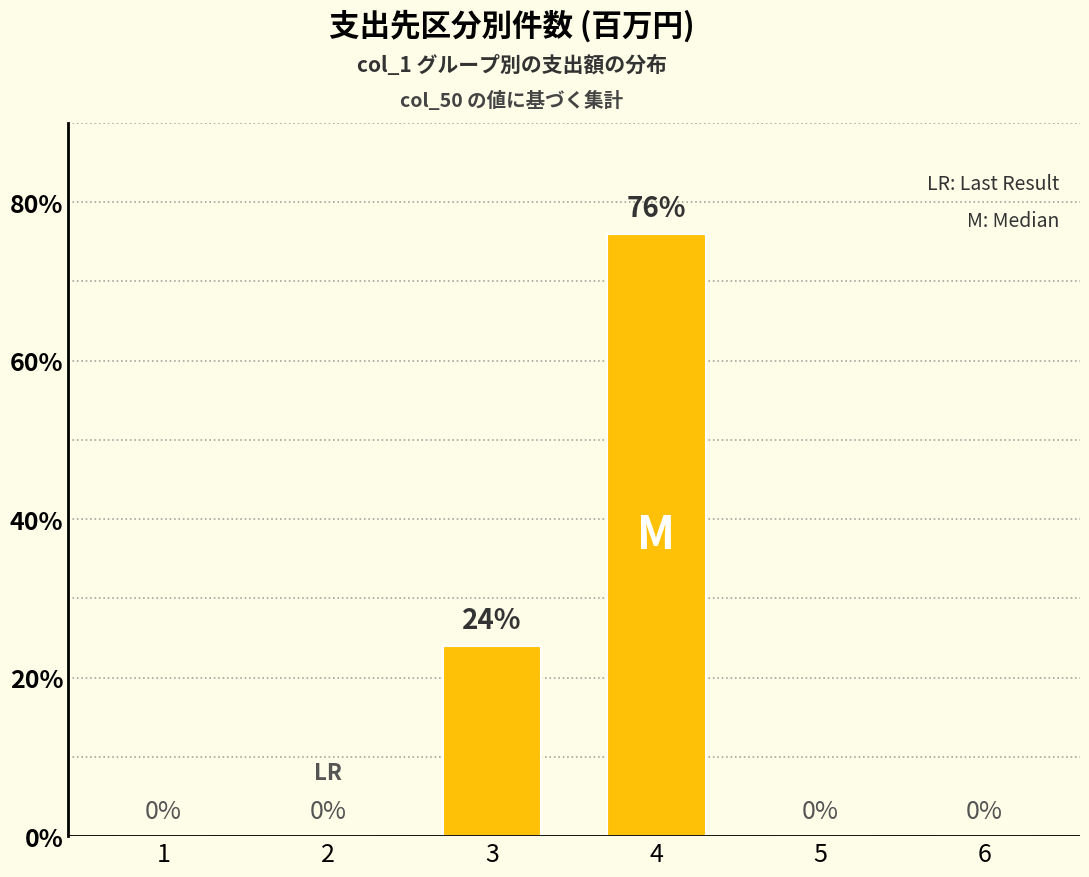

The value at 4 is 76. True or false?

True